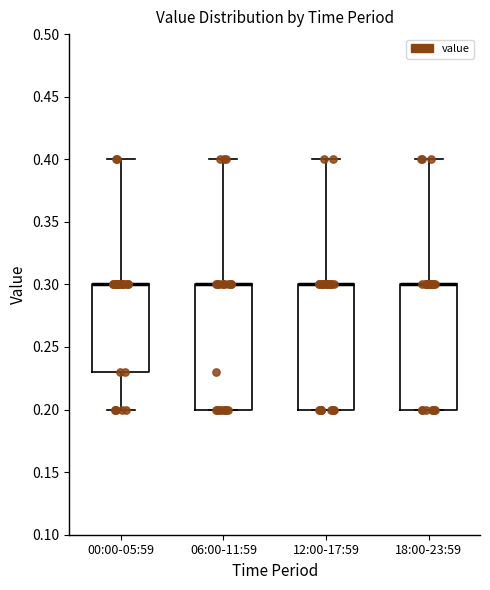

Reading left to right, transcribe this box plot: for each box, give where its median line is, the range the box spans, and where its two whiskers end, as read against the y-axis. The values are not printed on the chart, so give them approximately, as read against the axis.

00:00-05:59: median 0.30 (drawn on the box's upper edge), box 0.23 to 0.30, whiskers 0.20 to 0.40
06:00-11:59: median 0.30 (drawn on the box's upper edge), box 0.20 to 0.30, whiskers 0.20 to 0.40
12:00-17:59: median 0.30 (drawn on the box's upper edge), box 0.20 to 0.30, whiskers 0.20 to 0.40
18:00-23:59: median 0.30 (drawn on the box's upper edge), box 0.20 to 0.30, whiskers 0.20 to 0.40